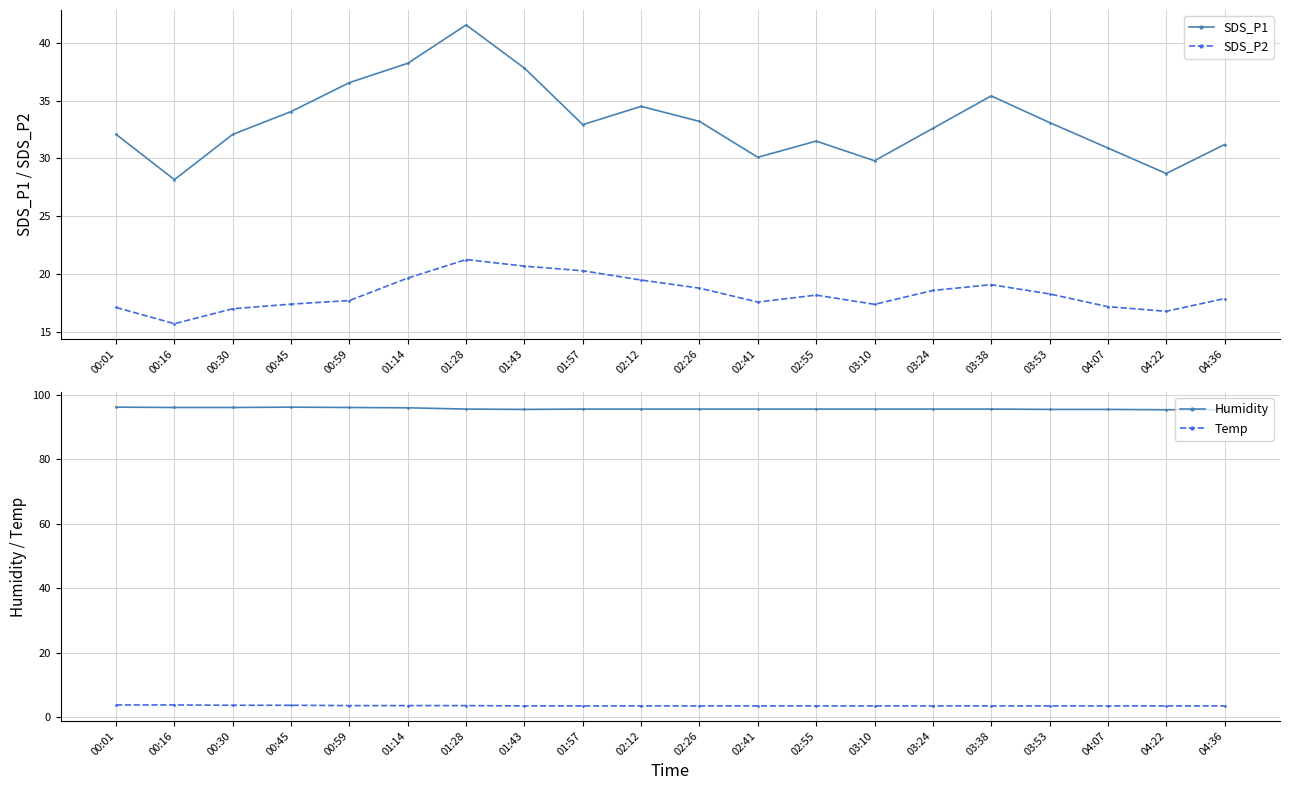

True or false: Humidity has a value of 43.7 at 03:38.

False